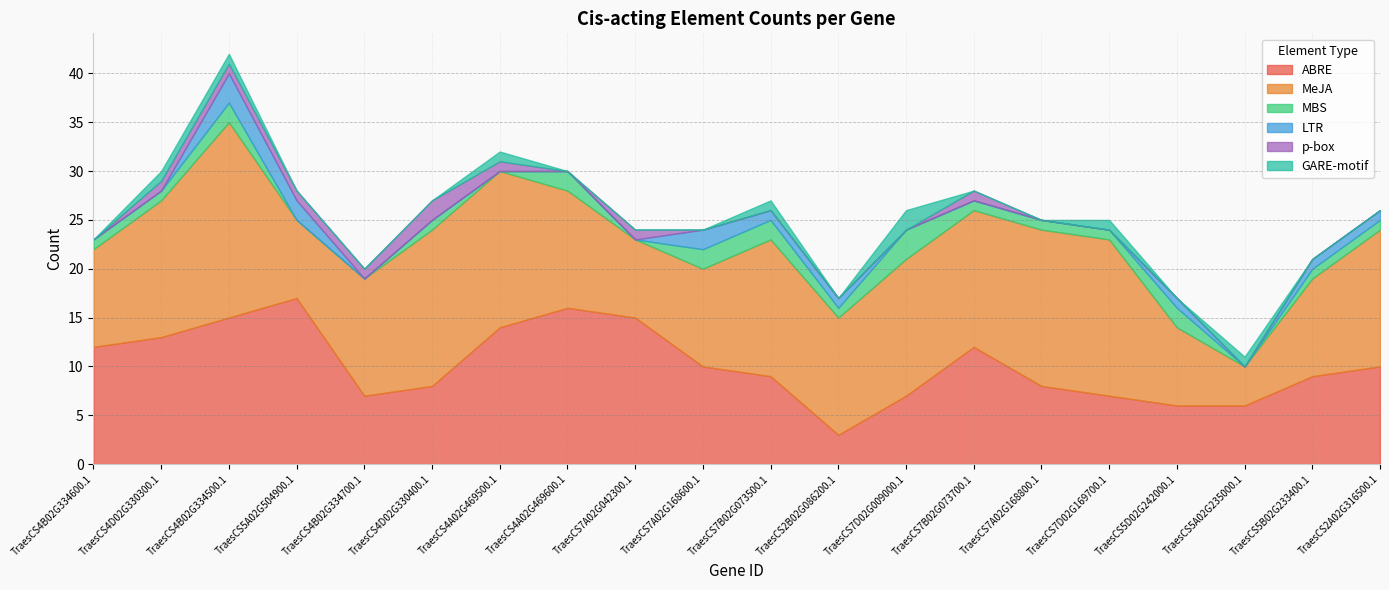

At which label does ABRE reach its minimum?

TraesCS2B02G086200.1